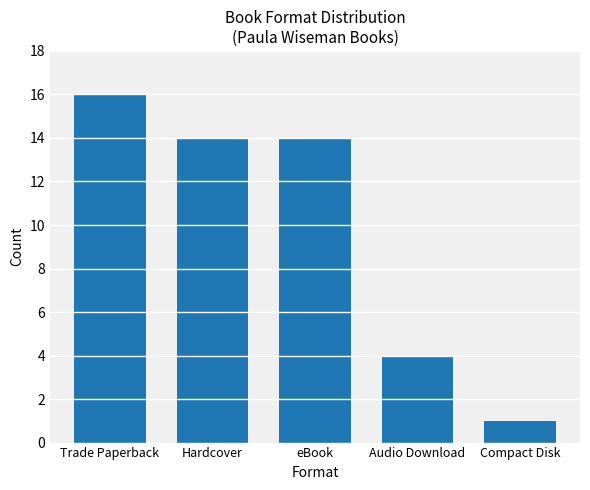

Between Trade Paperback and Compact Disk, which is larger?

Trade Paperback